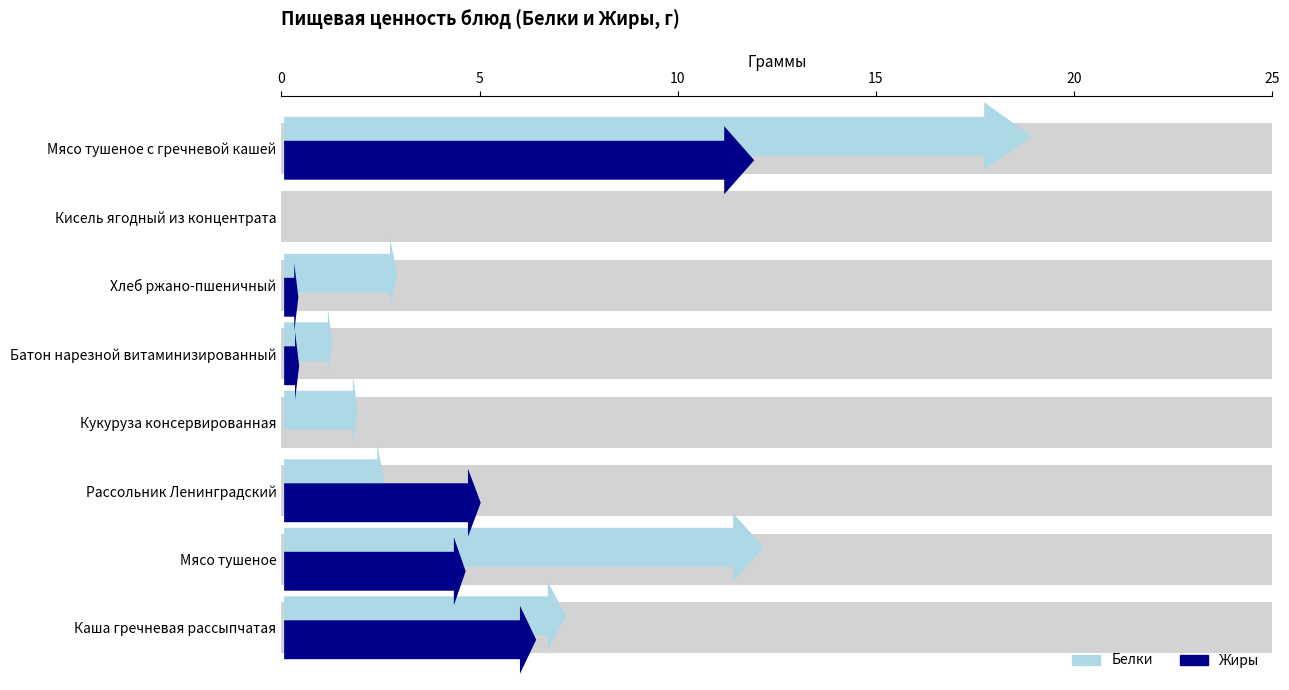

How many bars are there in total?

16